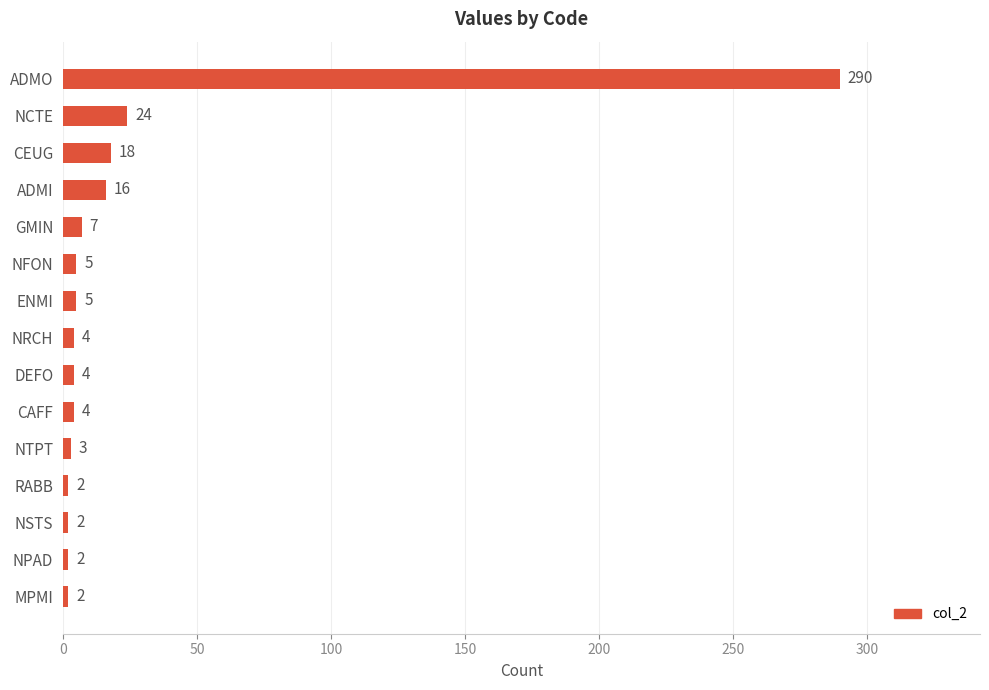

What is the smallest value displayed?

2